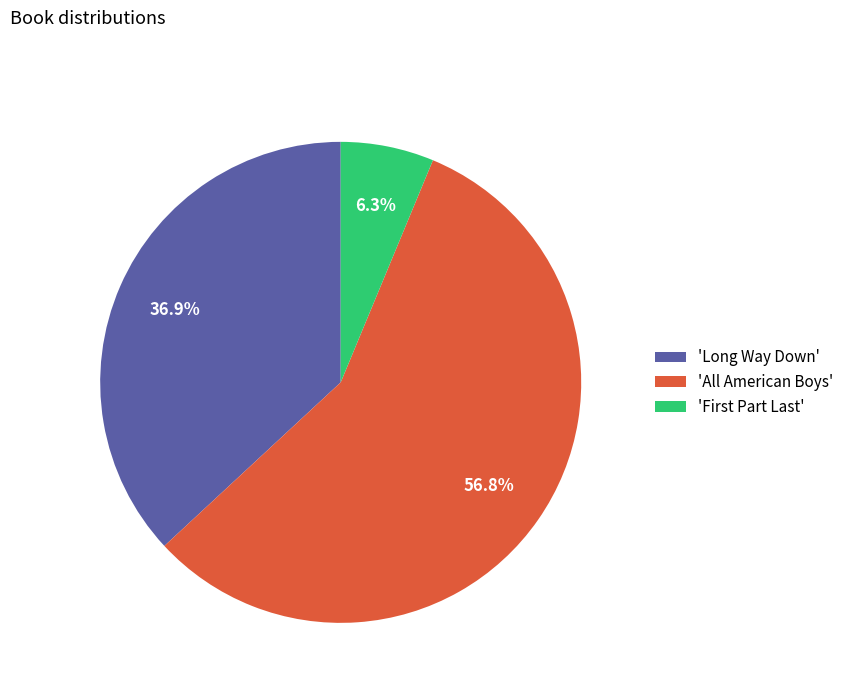

To the nearest percent, what is the average slice percentage?

33%